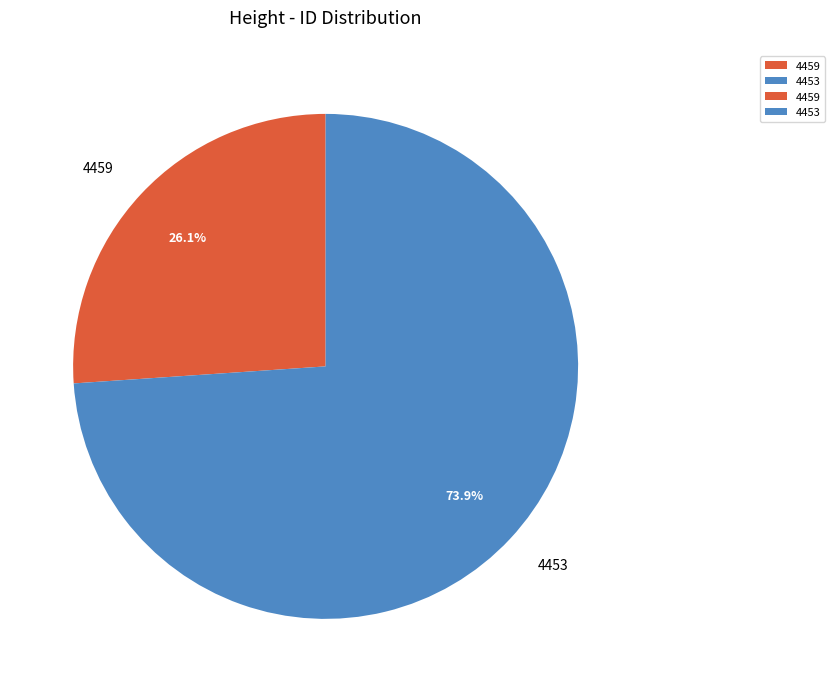

What is the total percentage of 4453 and 4459?

100.0%